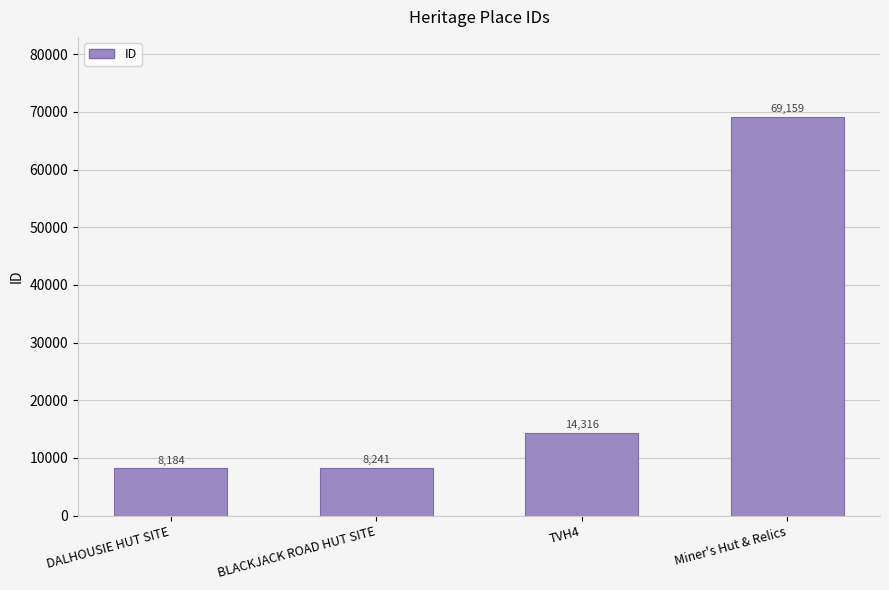

List the labels in order of value, smallest first.

DALHOUSIE HUT SITE, BLACKJACK ROAD HUT SITE, TVH4, Miner's Hut & Relics